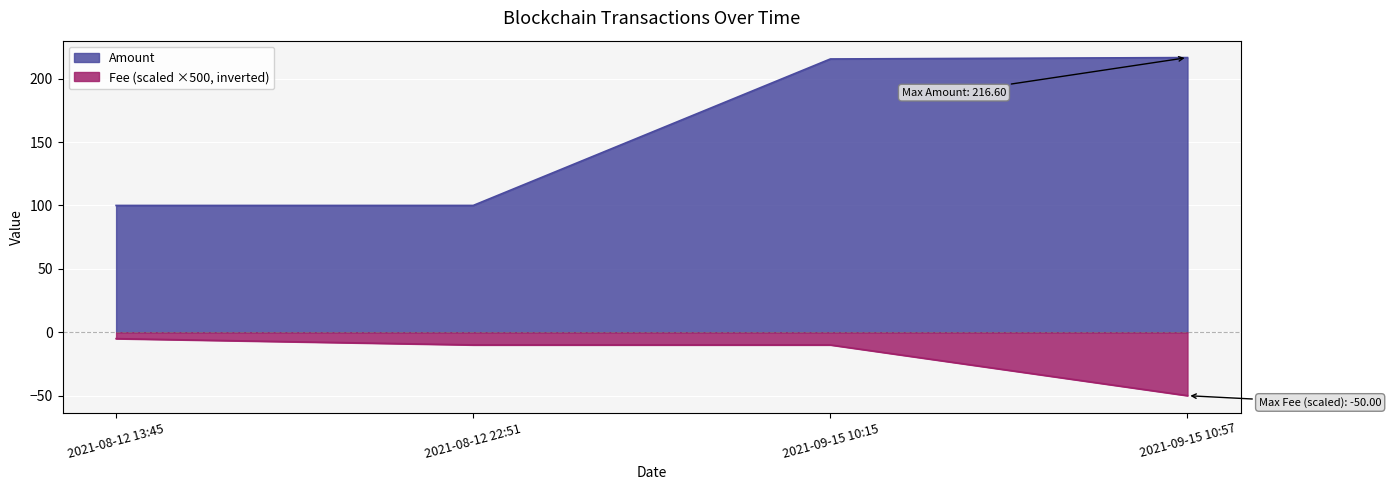

Reading left to right, extract all data points from this chart.

100.0	100.0	215.5	216.6